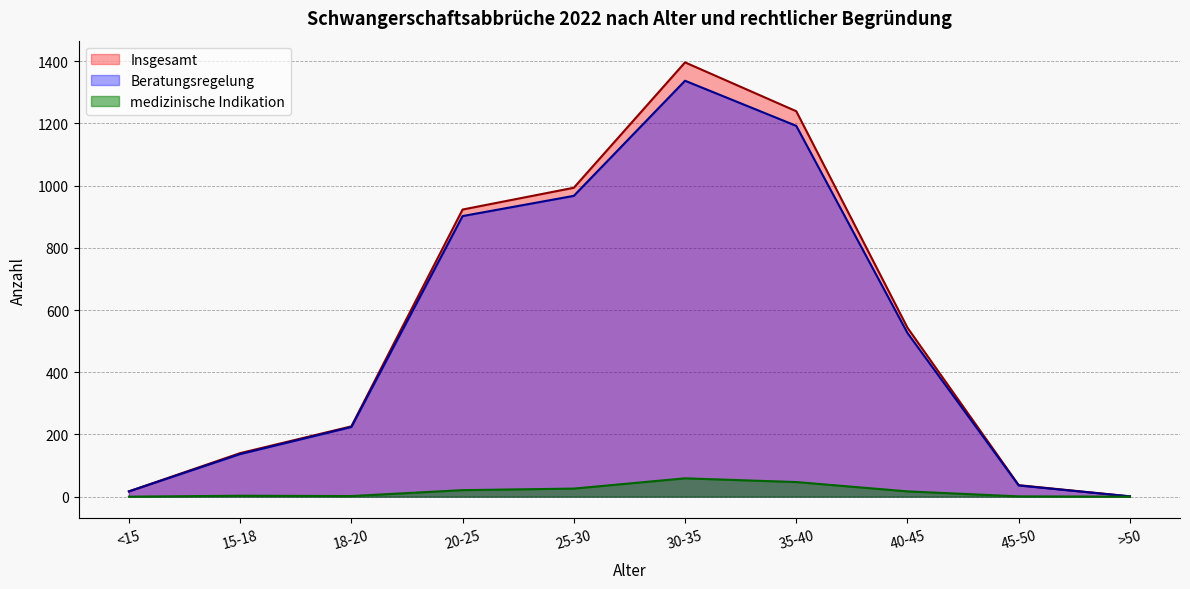

True or false: Beratungsregelung has more than 1 interior local peaks.

False